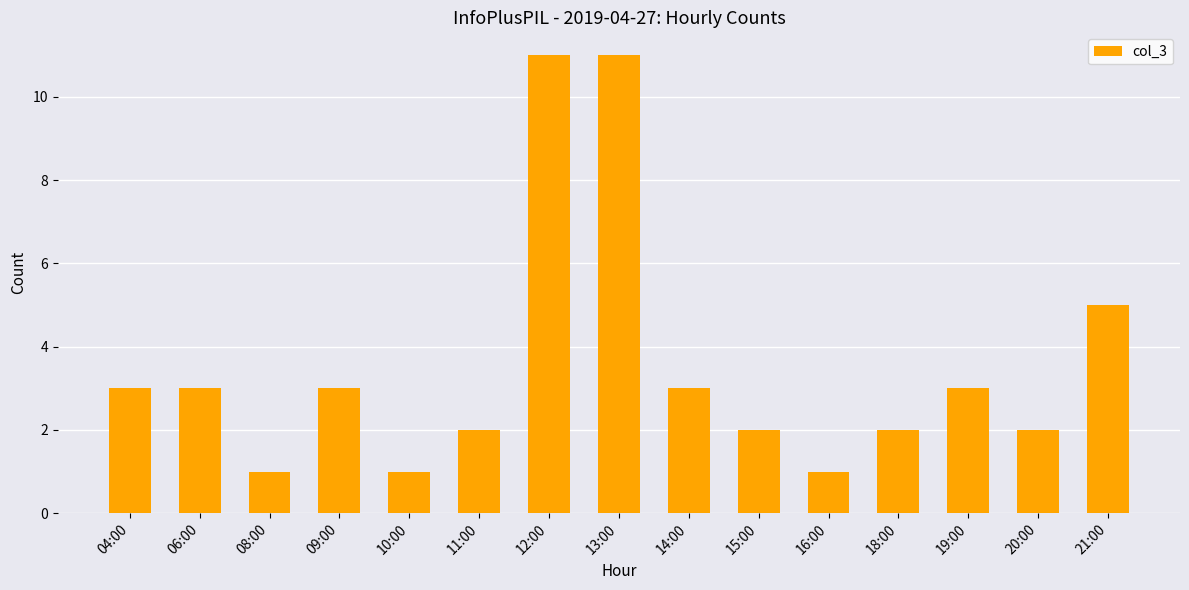

What is the greatest value displayed?

11